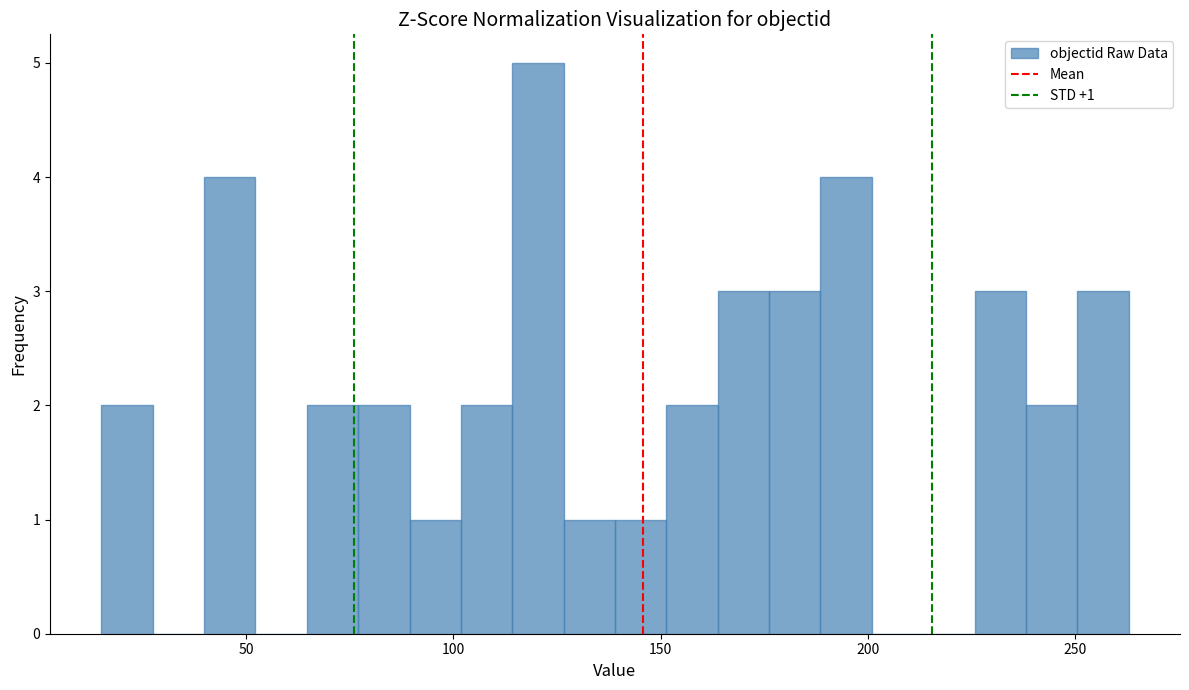

Around what value on the x-axis is the tallest bar? Give the approximate position of its centre, as read against the axis.

120